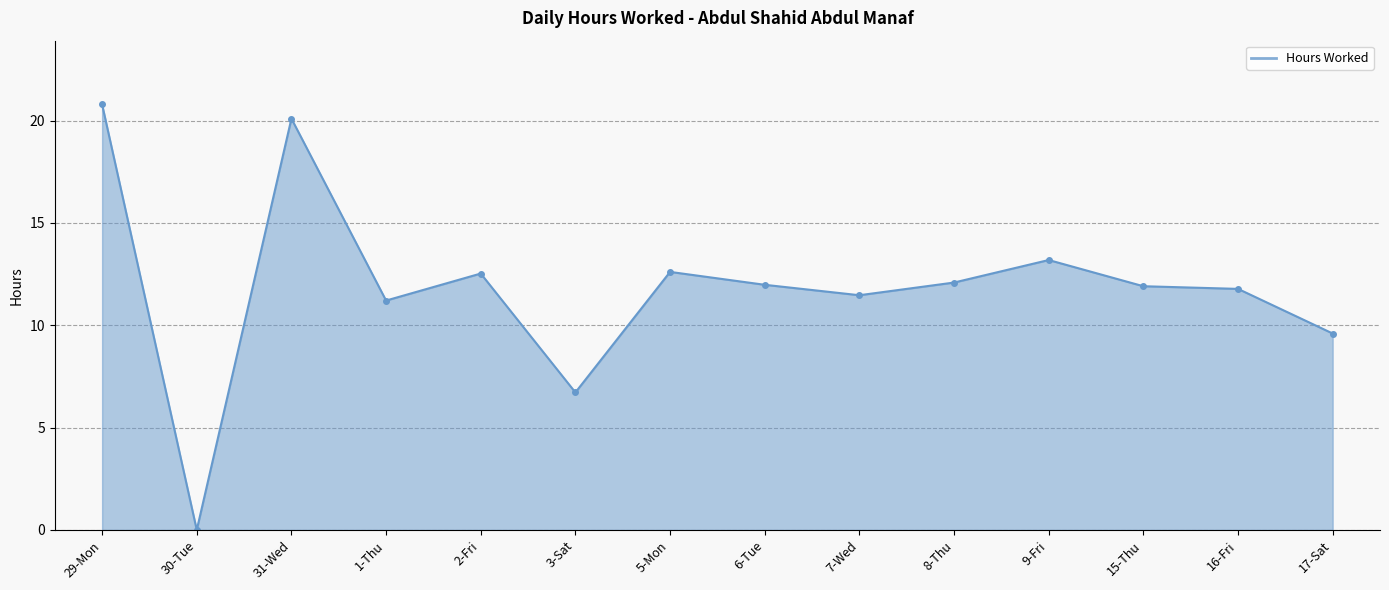

The value at 5-Mon is 6.6. True or false?

False